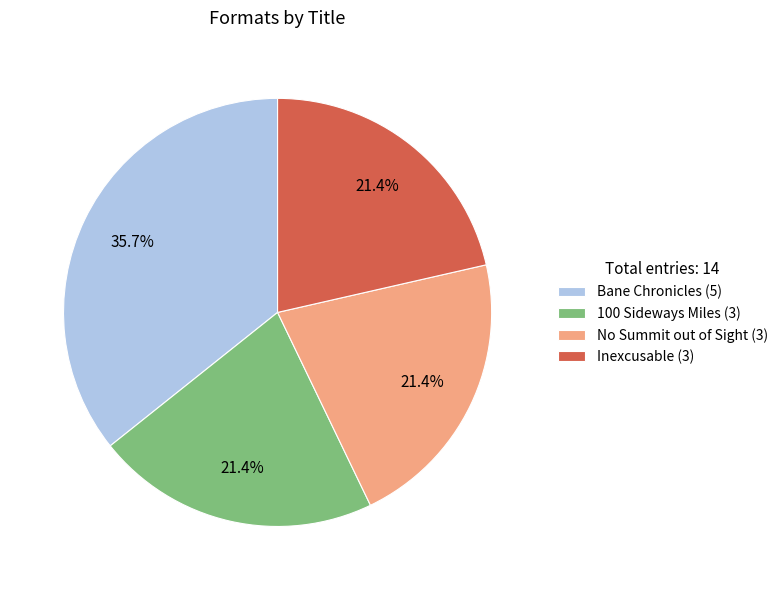

Approximately how many times larger is the value at Inexcusable compared to 100 Sideways Miles?

1.0